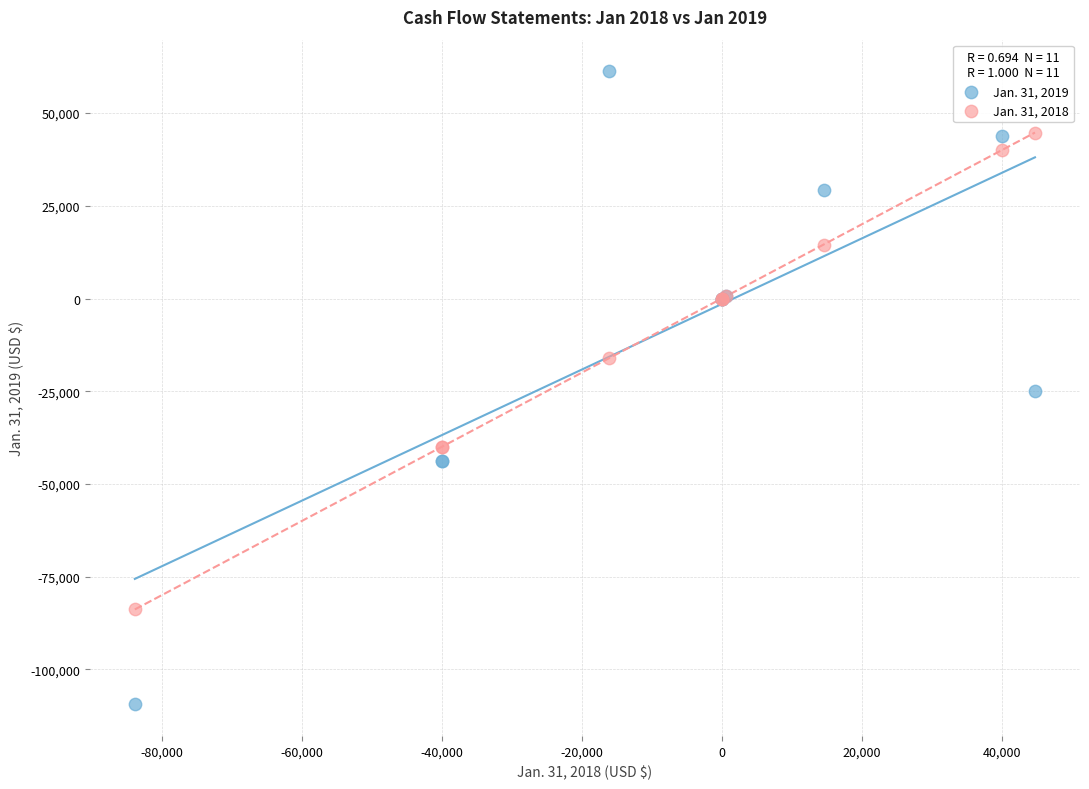

Which series has the widest spread of Y values?

Jan. 31, 2019